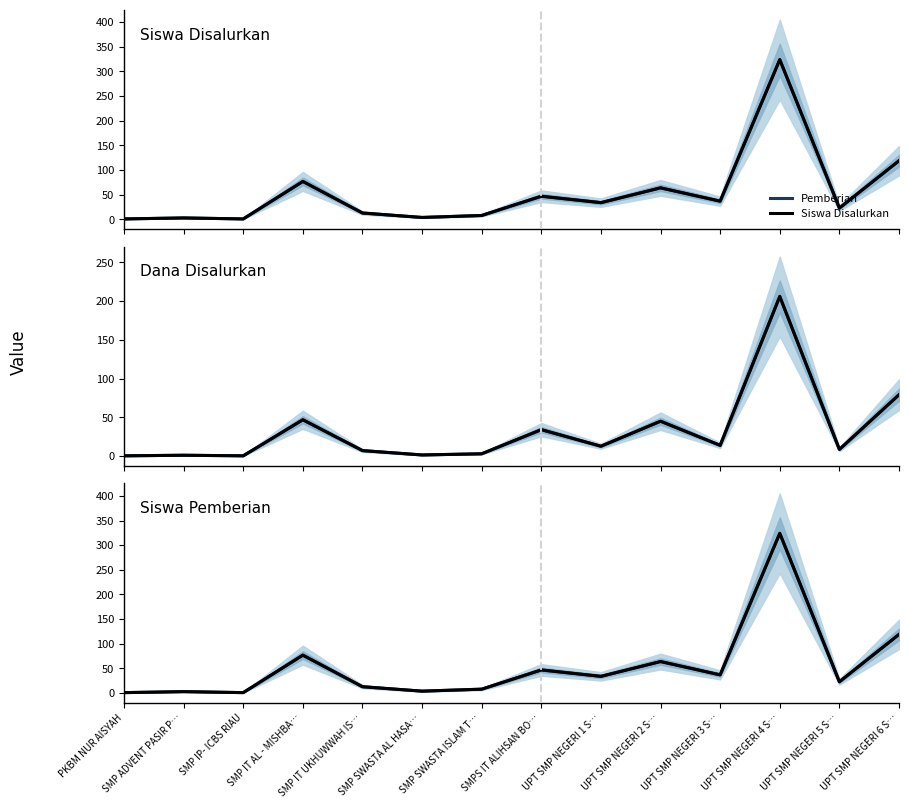

Rank the categories by Dana Disalurkan value from highest to lowest.

UPT SMP NEGERI 4 S…, UPT SMP NEGERI 6 S…, SMP IT AL - MISHBA…, UPT SMP NEGERI 2 S…, SMPS IT ALIHSAN BO…, UPT SMP NEGERI 3 S…, UPT SMP NEGERI 1 S…, UPT SMP NEGERI 5 S…, SMP IT UKHUWWAH IS…, SMP SWASTA ISLAM T…, SMP SWASTA AL HASA…, SMP ADVENT PASIR P…, PKBM NUR AISYAH, SMP IP- ICBS RIAU